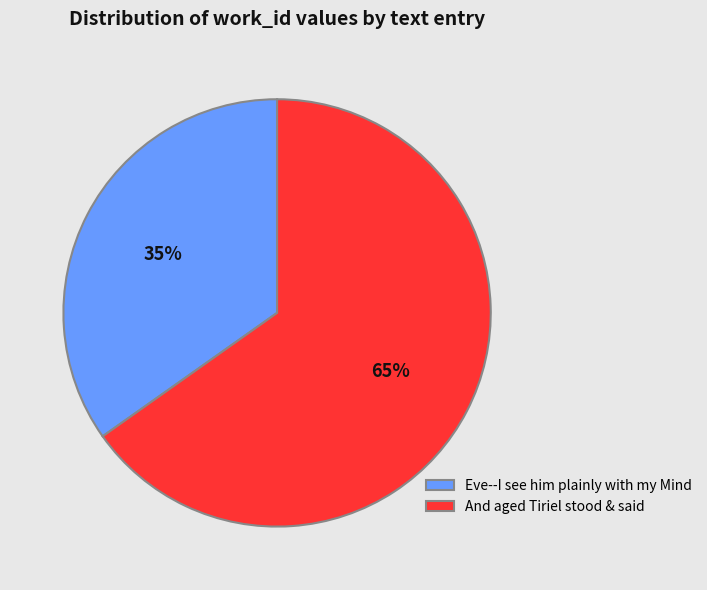

Between And aged Tiriel stood & said and Eve--I see him plainly with my Mind, which is larger?

And aged Tiriel stood & said